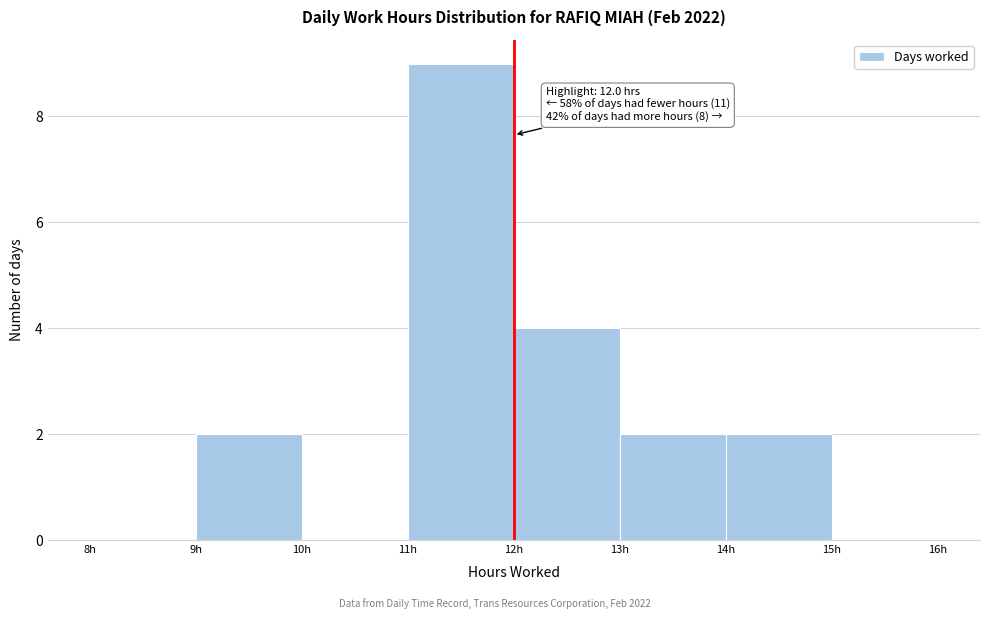

Which range on the x-axis has the tallest bar?

11 to 12